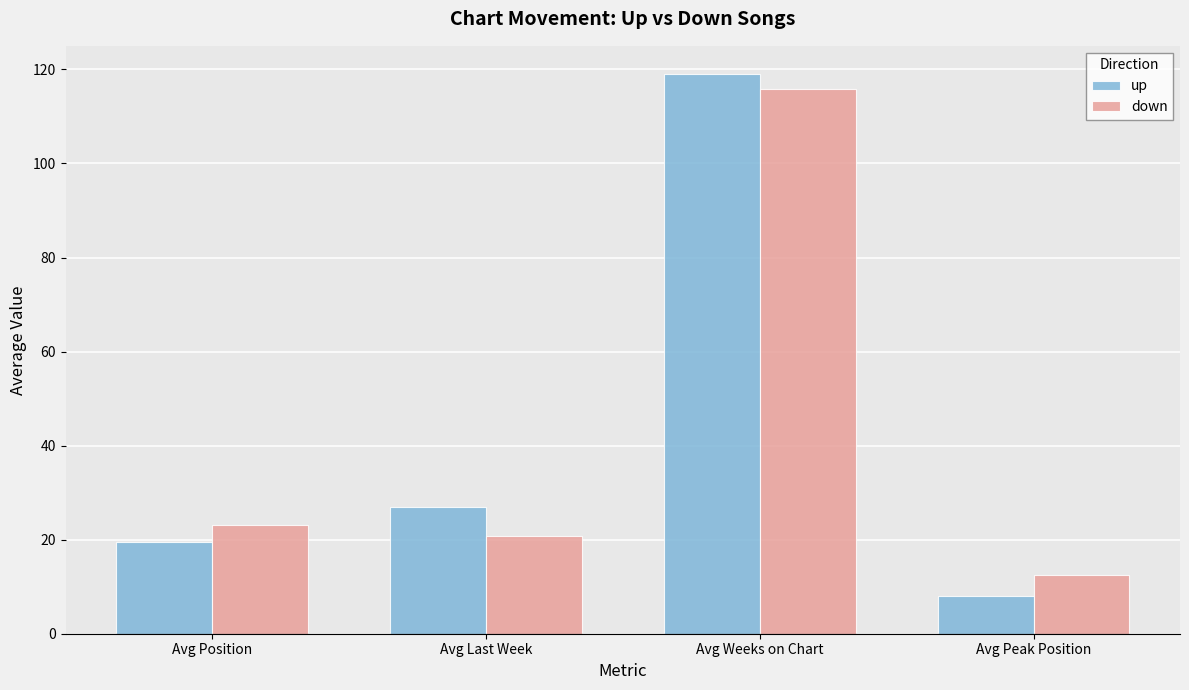

Which category has the highest value in the up series?

Avg Weeks on Chart